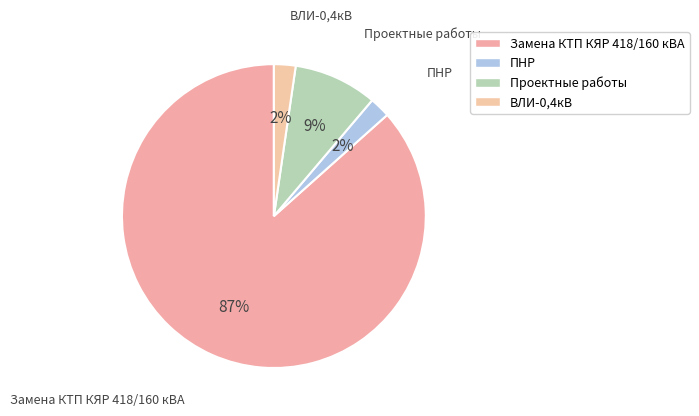

Is ВЛИ-0,4кВ the majority of the pie?

No